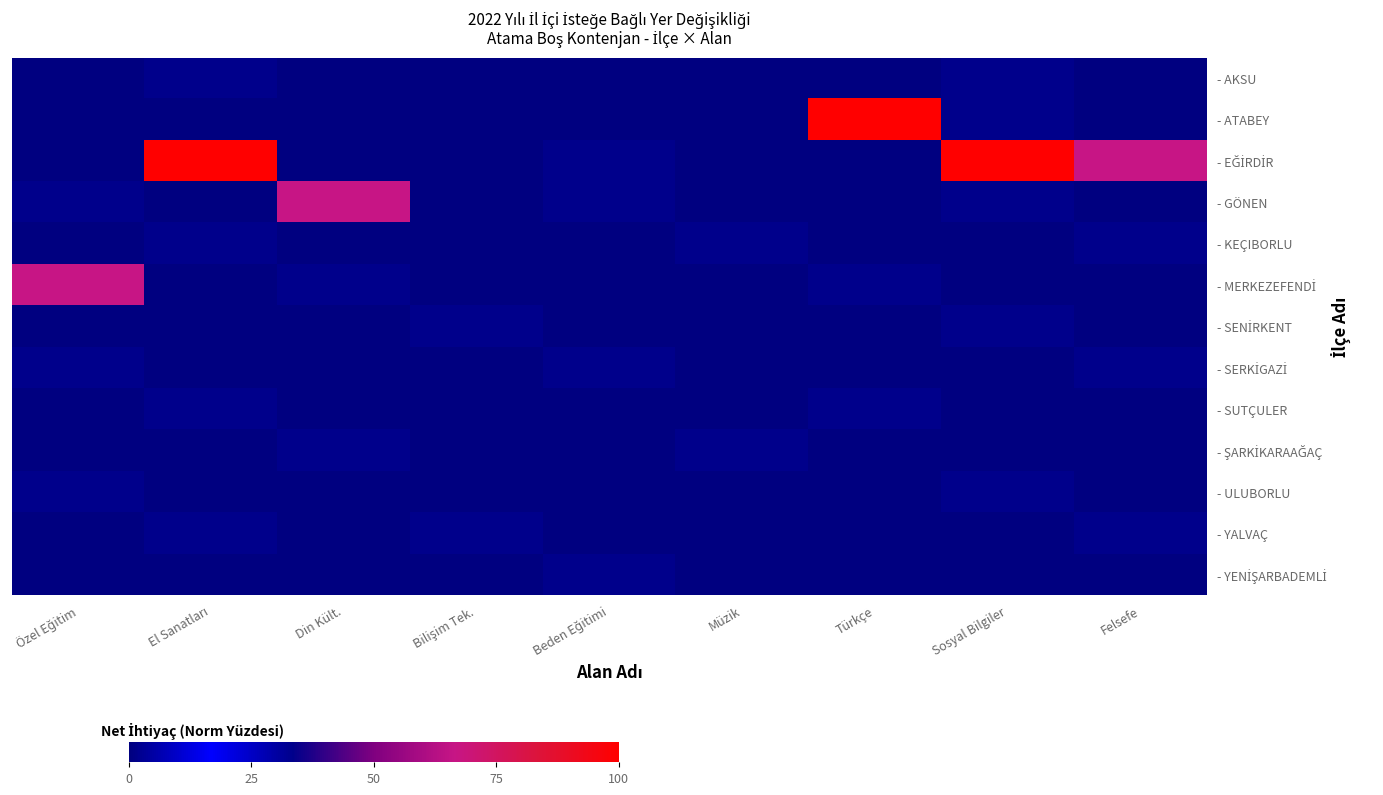

What is the total value across all series at Bilişim Tek.?

66.7